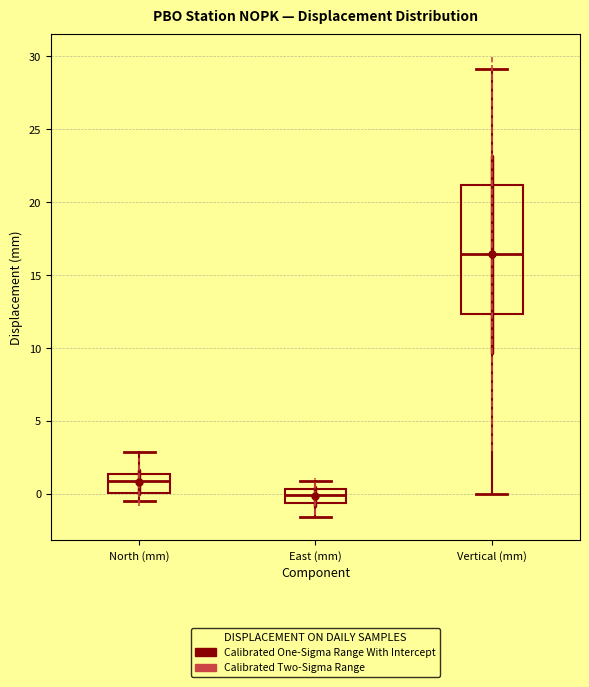

Which box is the tallest, from its lower edge to its upper edge?

Vertical (mm)